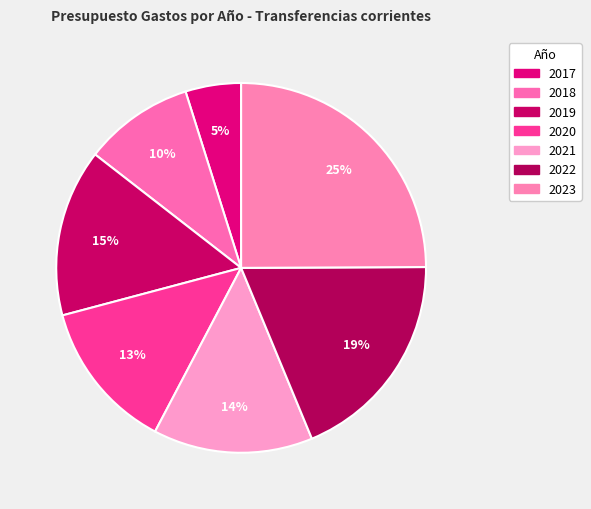

To the nearest percent, what portion does 2023 represent?

25%